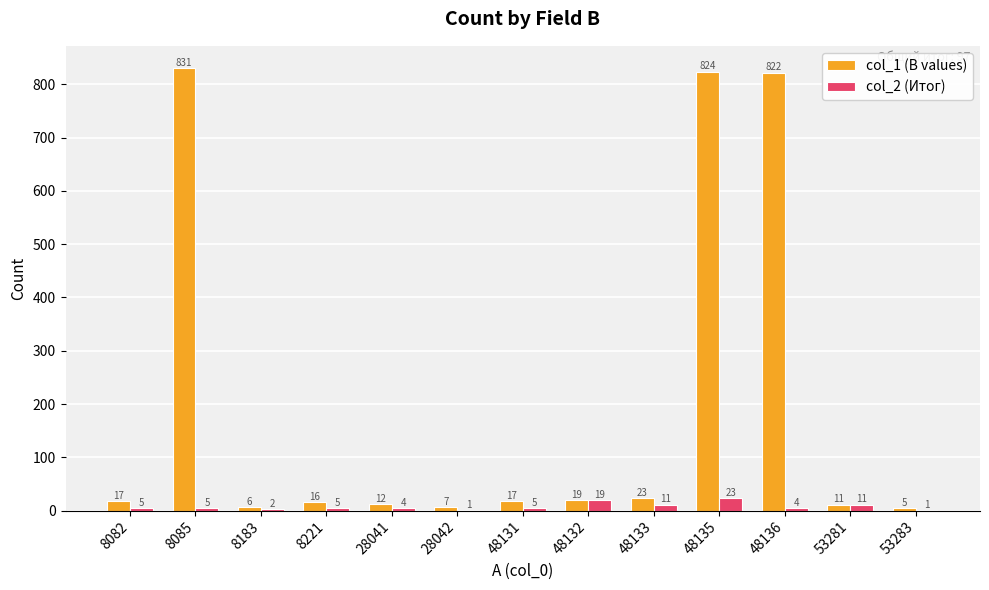

Reading left to right, what are all the values shown in this chart?

col_1 (B values): 17	831	6	16	12	7	17	19	23	824	822	11	5
col_2 (Итог): 5	5	2	5	4	1	5	19	11	23	4	11	1